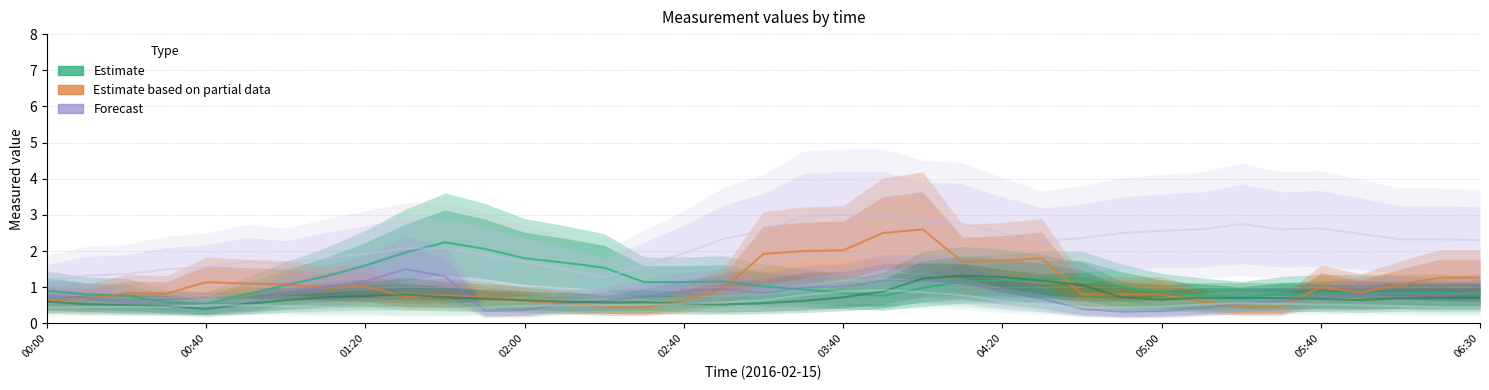

Does the chart have visible grid lines?

Yes